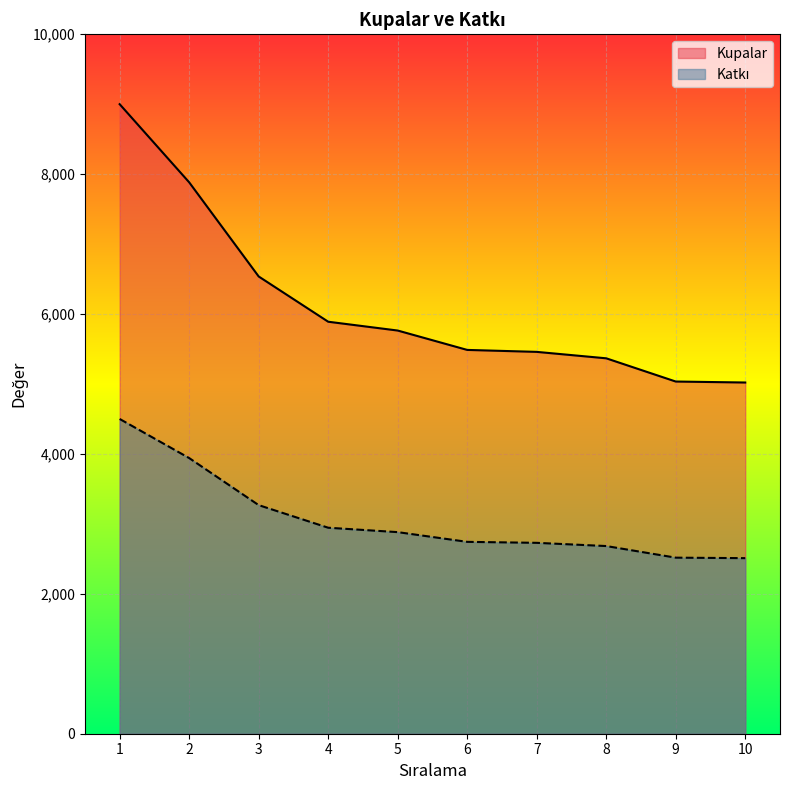

Between 4 and 2, which is larger?

2